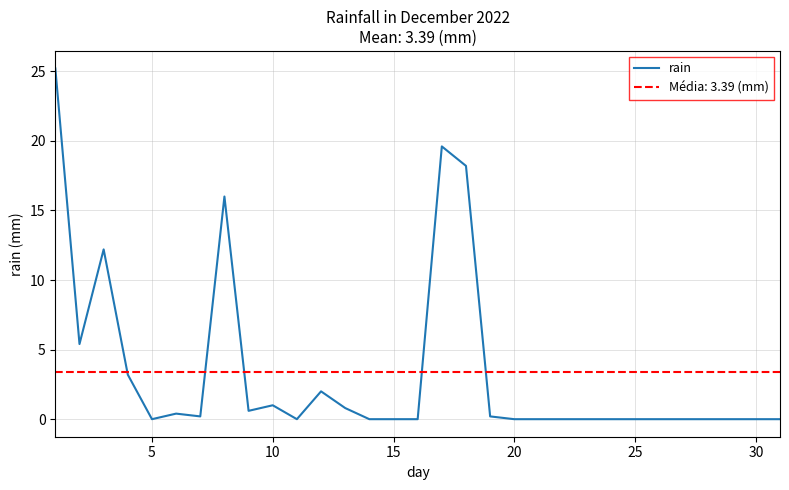

How many categories are shown in the chart?

31